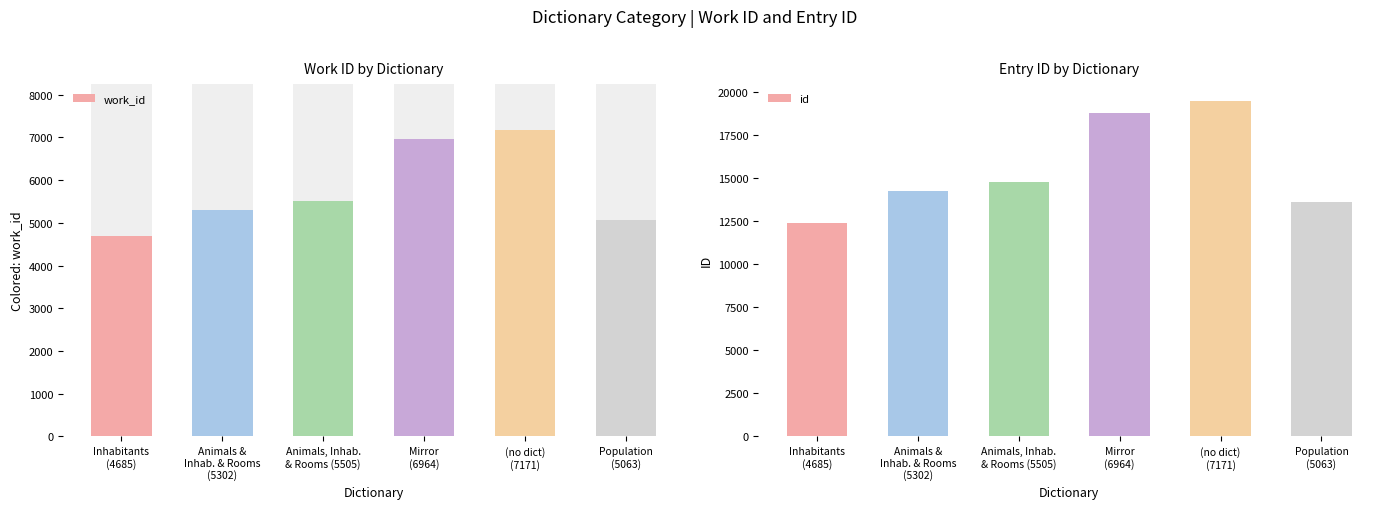

What is the label of the 1st bar from the right?

Population
(5063)